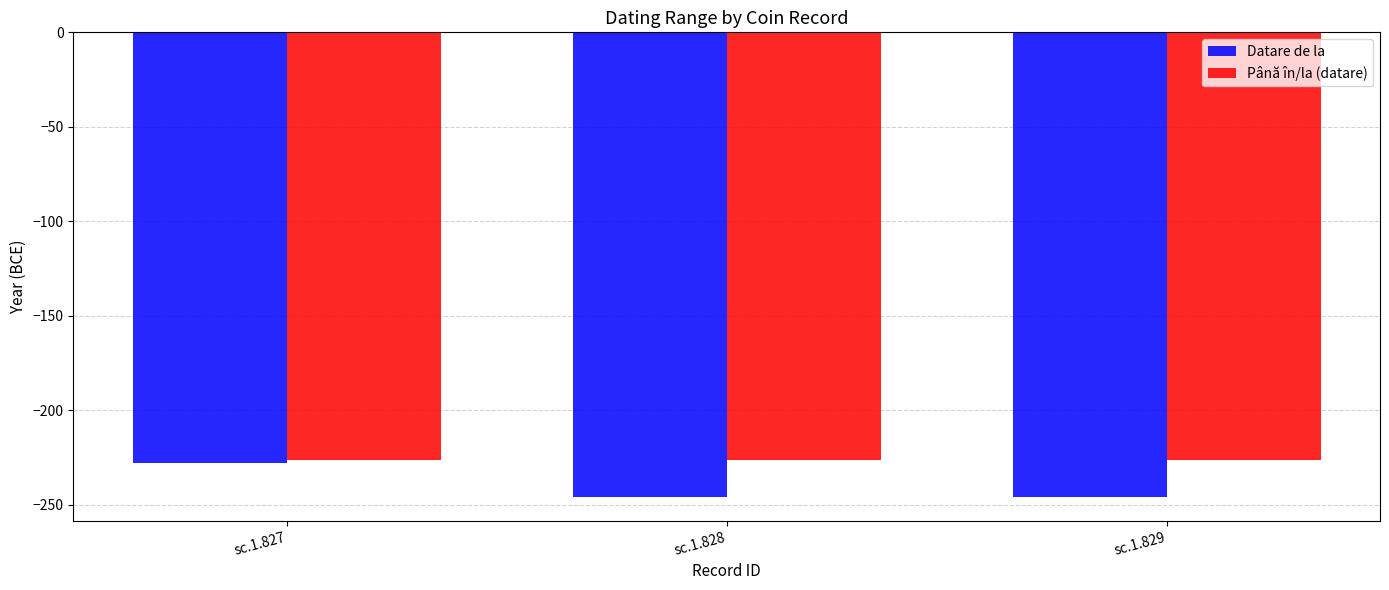

What are all the series names shown in the legend?

Datare de la, Până în/la (datare)